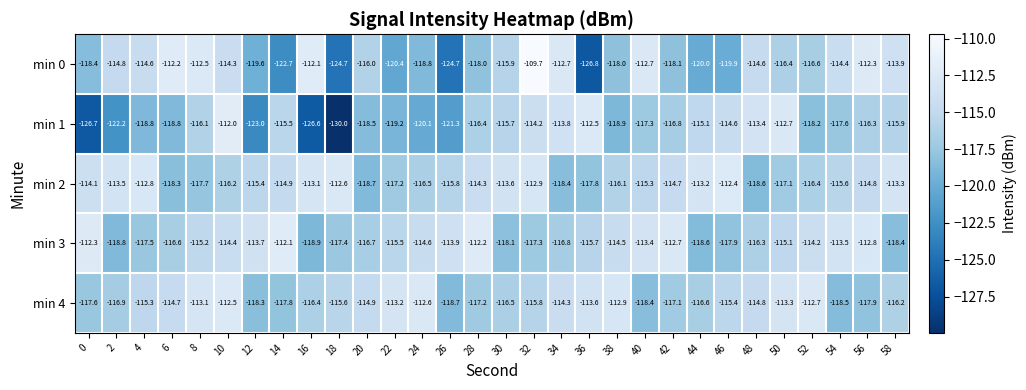

Which category has the lowest value across all series?

18